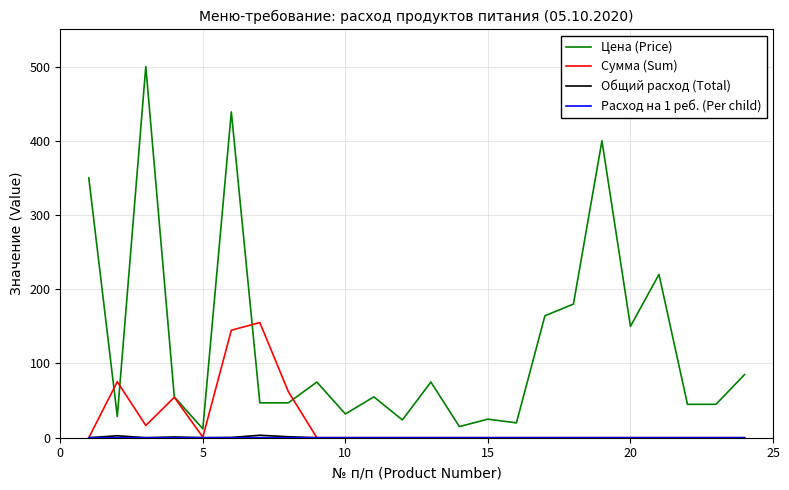

What is the highest value of the Сумма (Sum) series?

155.1